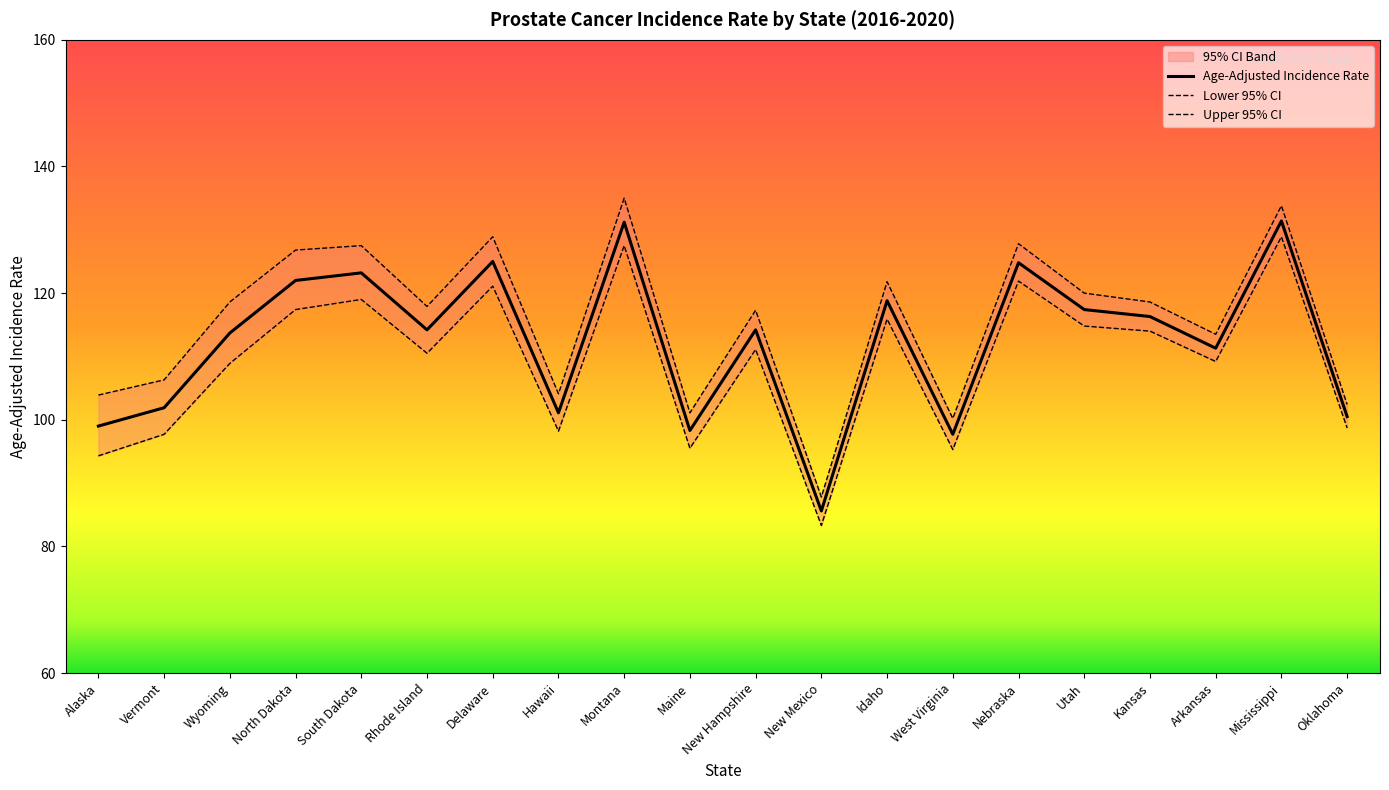

True or false: Age-Adjusted Incidence Rate and Lower 95% CI intersect in this chart.

False